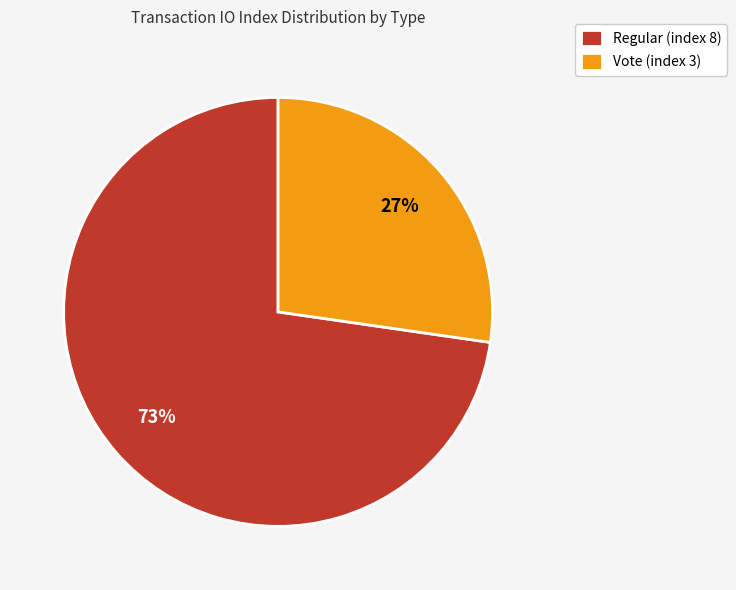

To the nearest percent, what is the average slice percentage?

50%